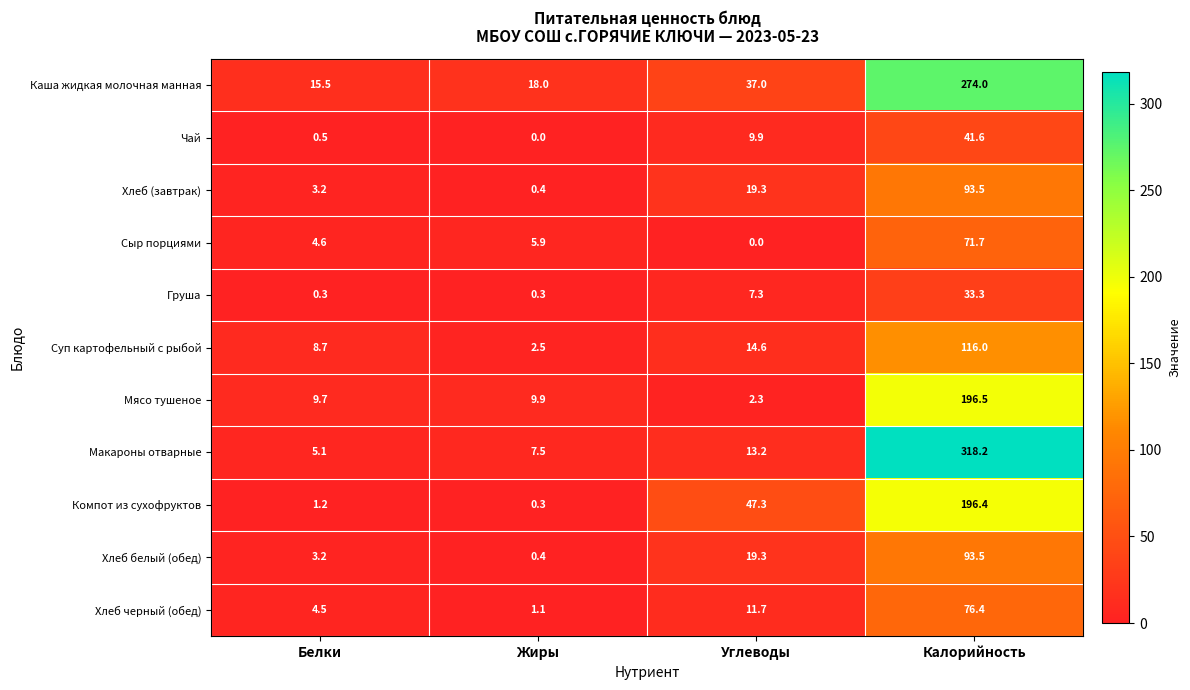

The Груша series shows 0.3 at Жиры. True or false?

True